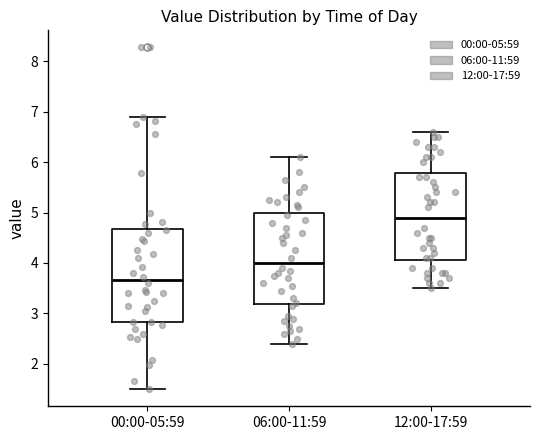

Which box has the lowest median line?

00:00-05:59